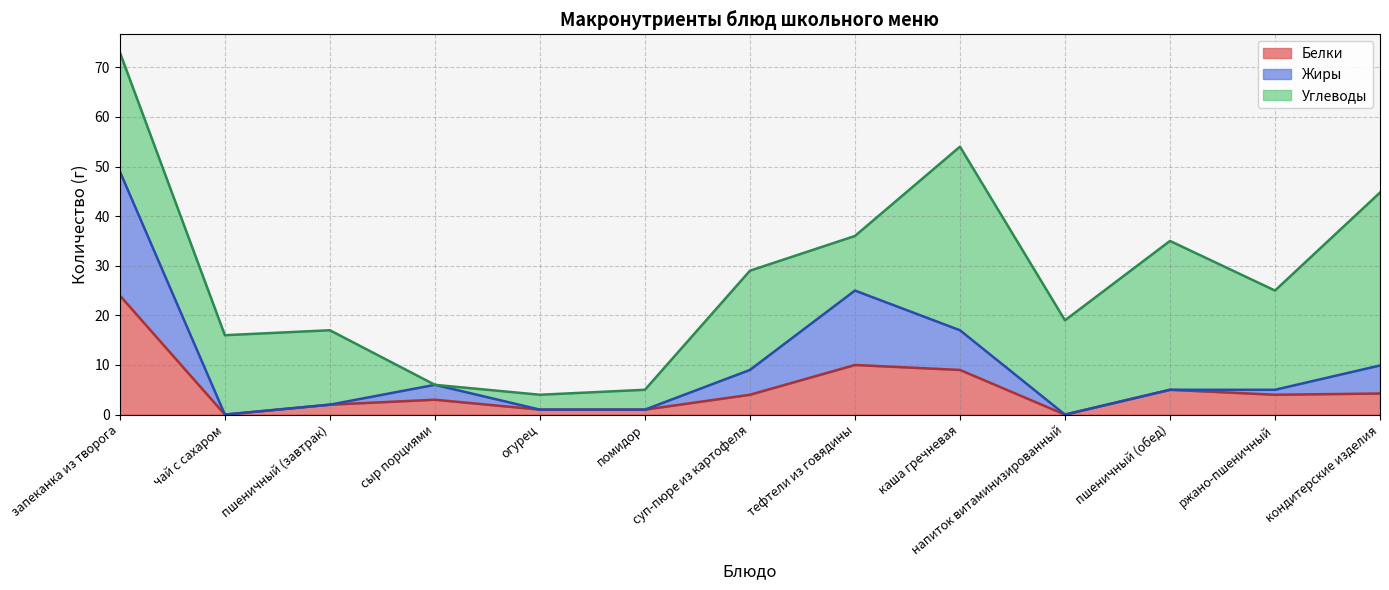

The Белки series shows 0.0 at чай с сахаром. True or false?

True